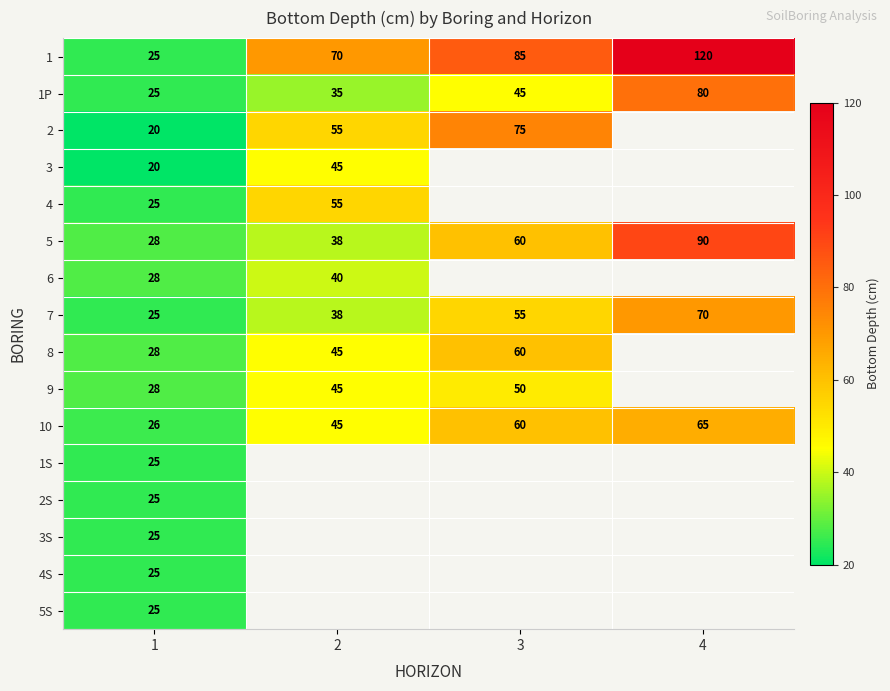

What is the difference between the 8 values at 2 and 1?

17